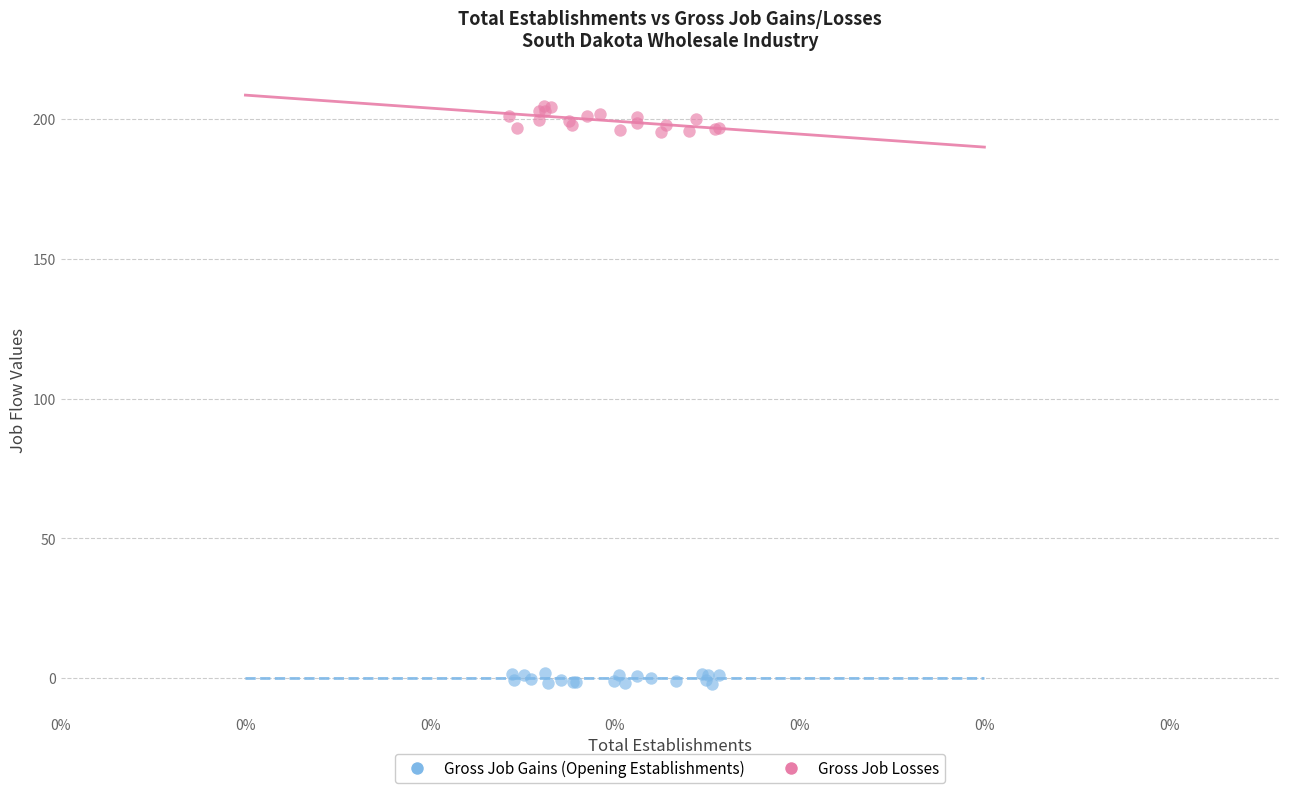

Which series has the largest Y range (max minus min)?

Gross Job Gains (Opening Establishments)